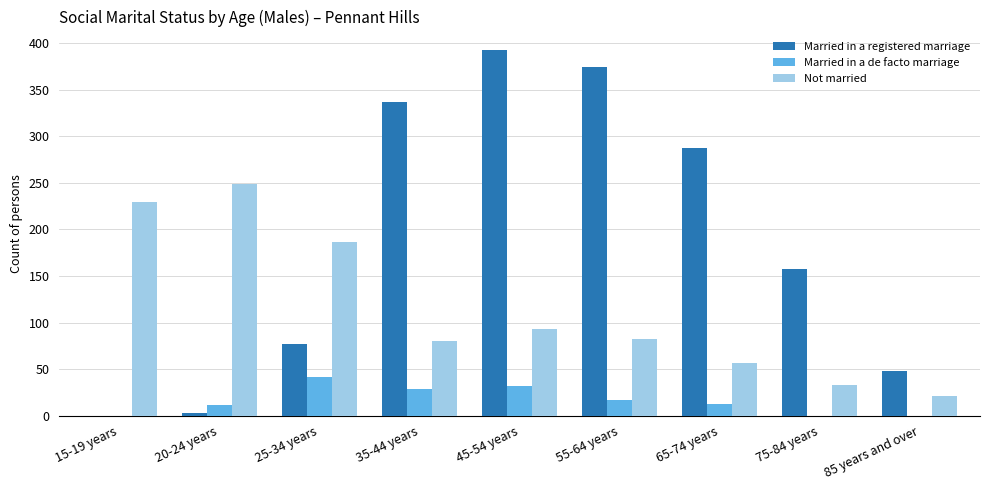

Reading left to right, what are all the values shown in this chart?

Married in a registered marriage: 0	3	77	337	393	375	287	158	48
Married in a de facto marriage: 0	11	41	29	32	17	13	0	0
Not married: 230	249	186	80	93	82	56	33	21